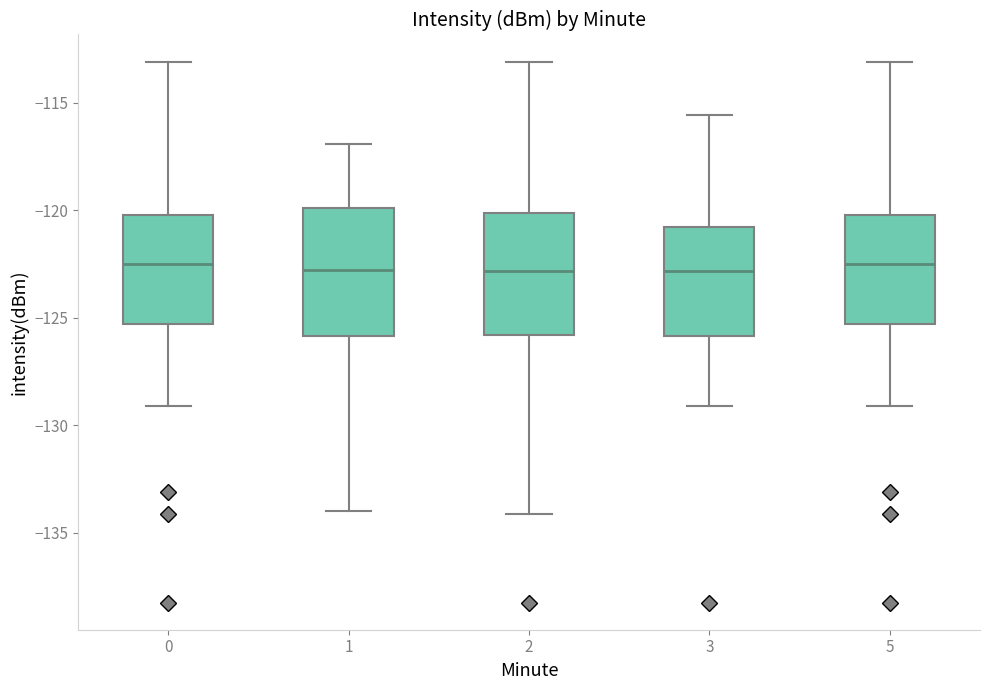

Reading left to right, transcribe this box plot: for each box, give where its median line is, the range the box spans, and where its two whiskers end, as read against the y-axis. The values are not printed on the chart, so give them approximately, as read against the axis.

0: median -122.5, box -125.5 to -120.0, whiskers -129.0 to -113.0
1: median -123.0, box -126.0 to -120.0, whiskers -134.0 to -117.0
2: median -123.0, box -126.0 to -120.0, whiskers -134.0 to -113.0
3: median -123.0, box -126.0 to -121.0, whiskers -129.0 to -115.5
5: median -122.5, box -125.5 to -120.0, whiskers -129.0 to -113.0